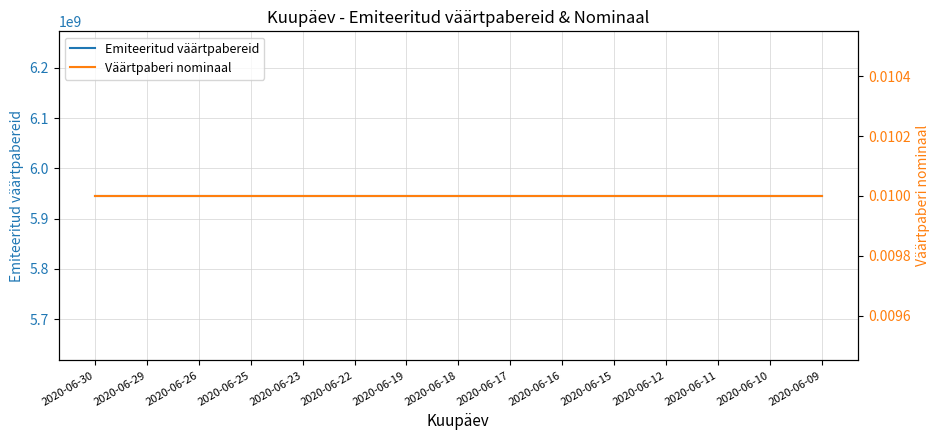

List the labels in order of Emiteeritud väärtpabereid value, largest first.

2020-06-30, 2020-06-29, 2020-06-26, 2020-06-25, 2020-06-23, 2020-06-22, 2020-06-19, 2020-06-18, 2020-06-17, 2020-06-16, 2020-06-15, 2020-06-12, 2020-06-11, 2020-06-10, 2020-06-09